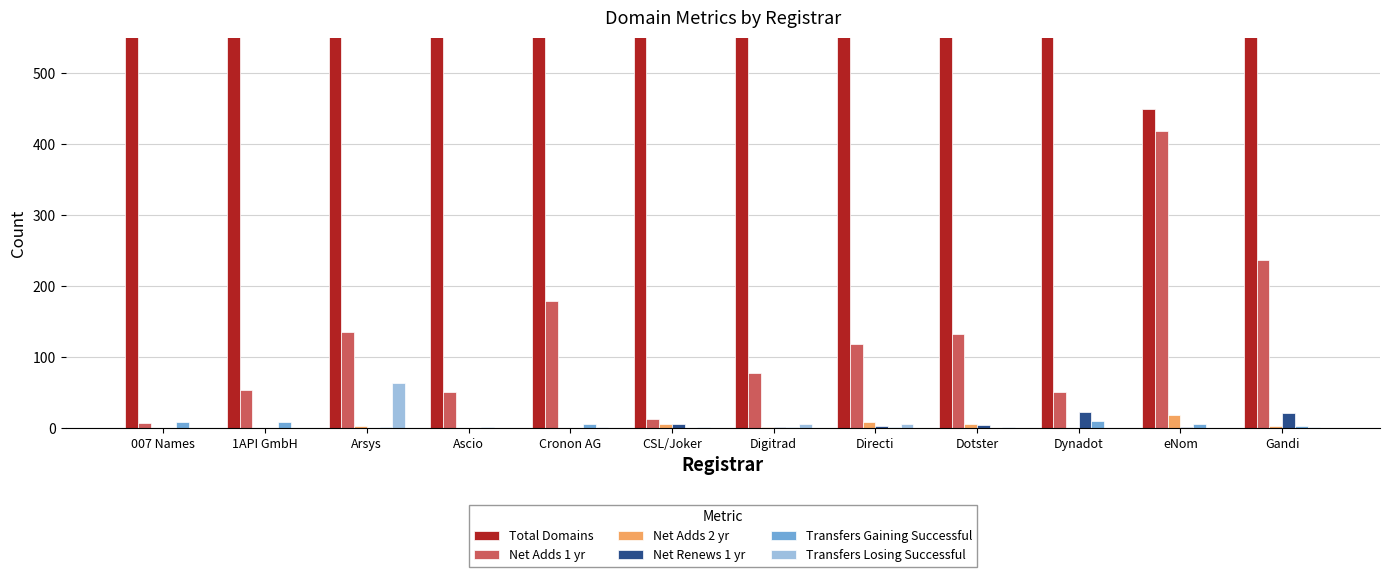

Reading right to left, extract all data points from this chart.

Total Domains: 7957	449	5228	7970	7082	2517	3240	9206	4327	6825	3434	812
Net Adds 1 yr: 237	418	51	132	118	78	13	179	51	136	53	7
Net Adds 2 yr: 3	19	0	6	9	2	6	0	0	3	0	0
Net Renews 1 yr: 21	2	22	4	3	1	6	0	0	0	0	0
Transfers Gaining Successful: 3	6	10	0	2	1	0	6	1	1	9	8
Transfers Losing Successful: 1	0	0	1	5	6	2	1	0	63	0	0